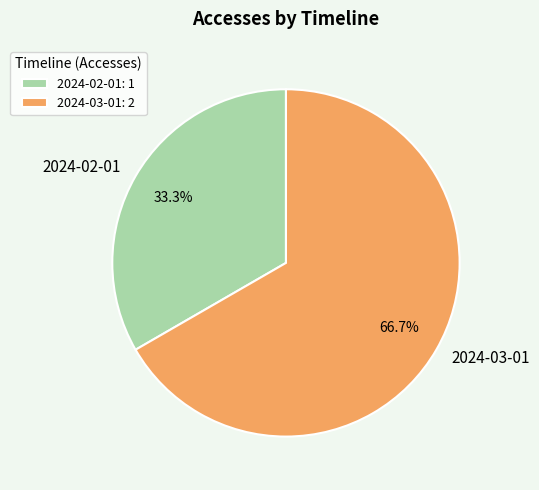

To the nearest percent, what portion does 2024-02-01 represent?

33%